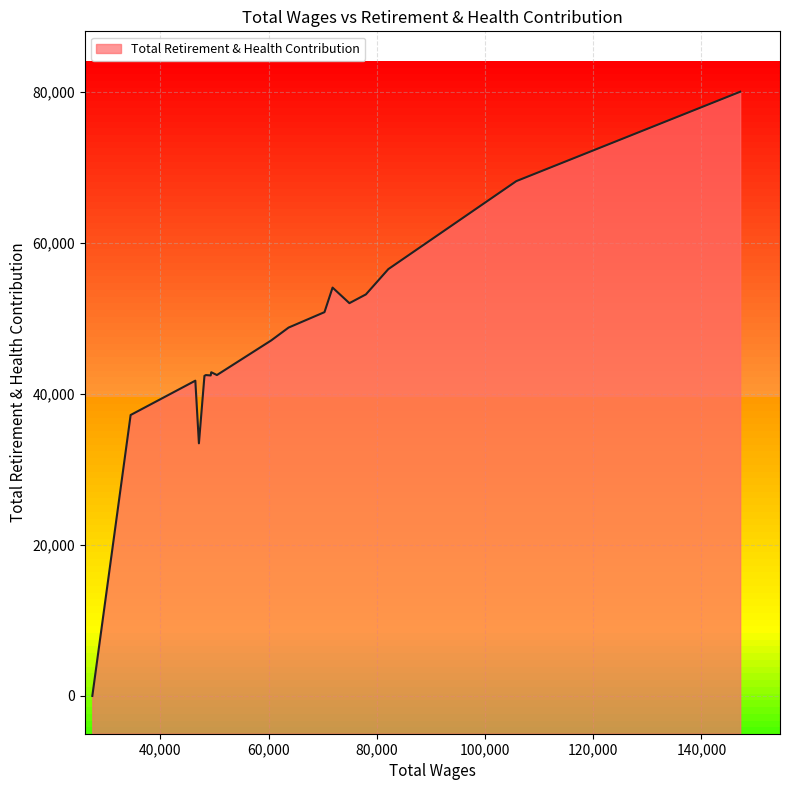

How many lines are shown in the chart?

1